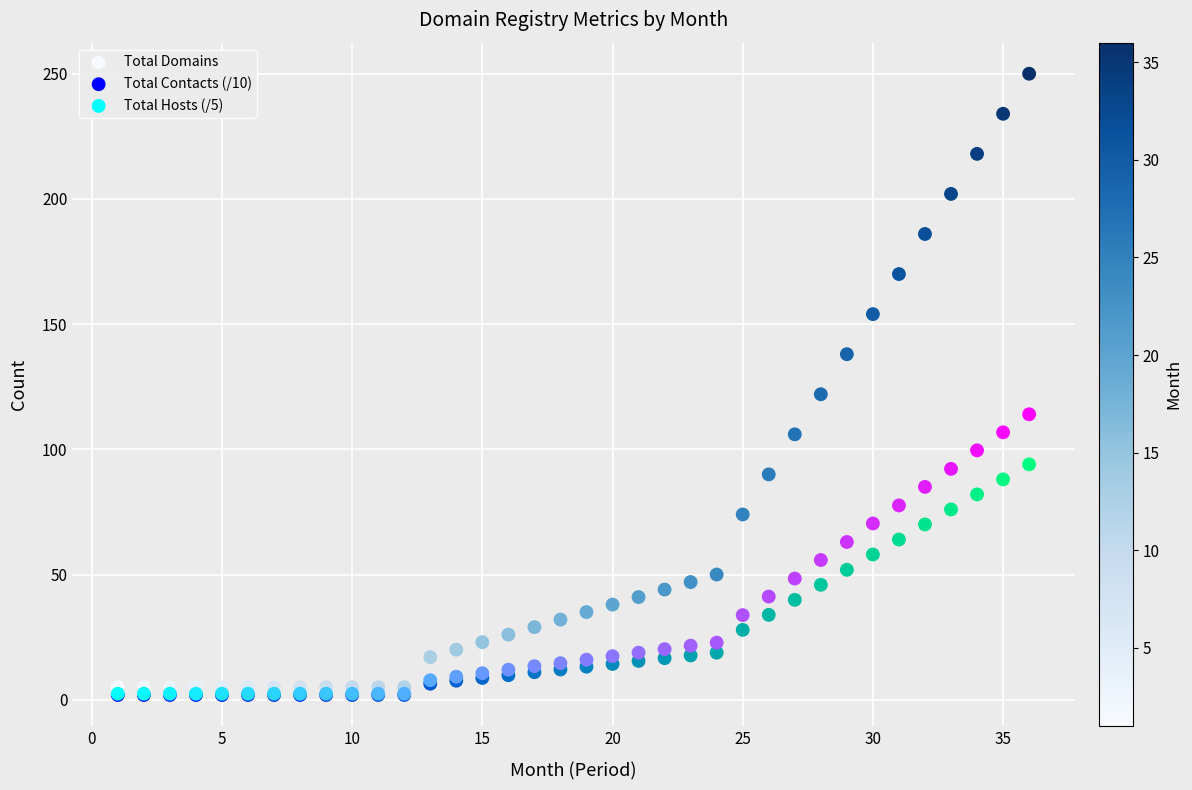

Across all series, what Y value is closest to 125?

122.0